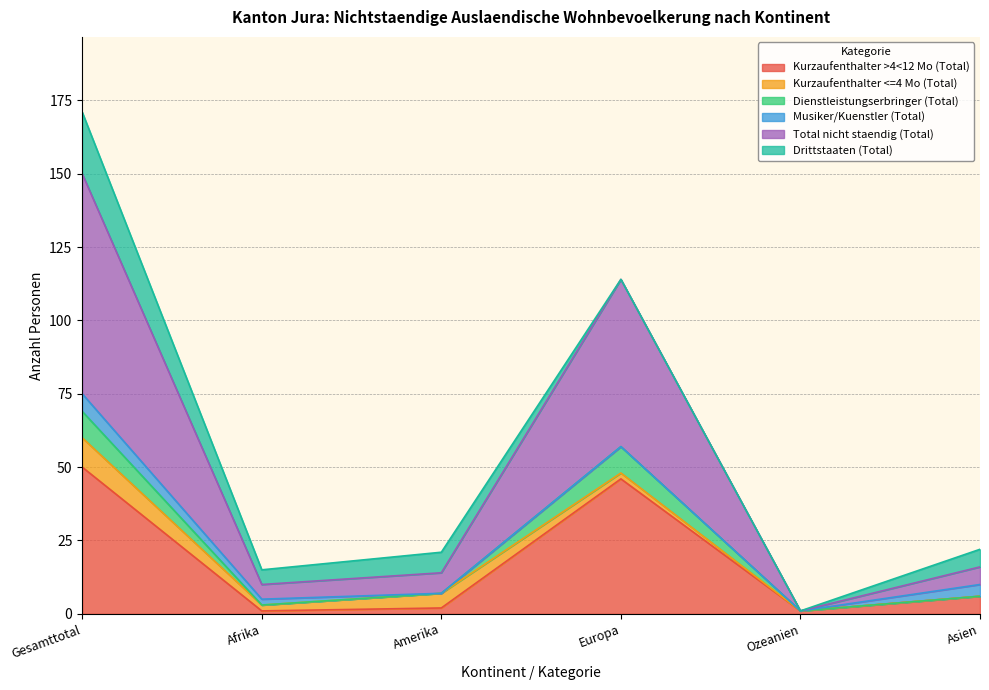

What is the minimum value for Dienstleistungserbringer (Total)?

1